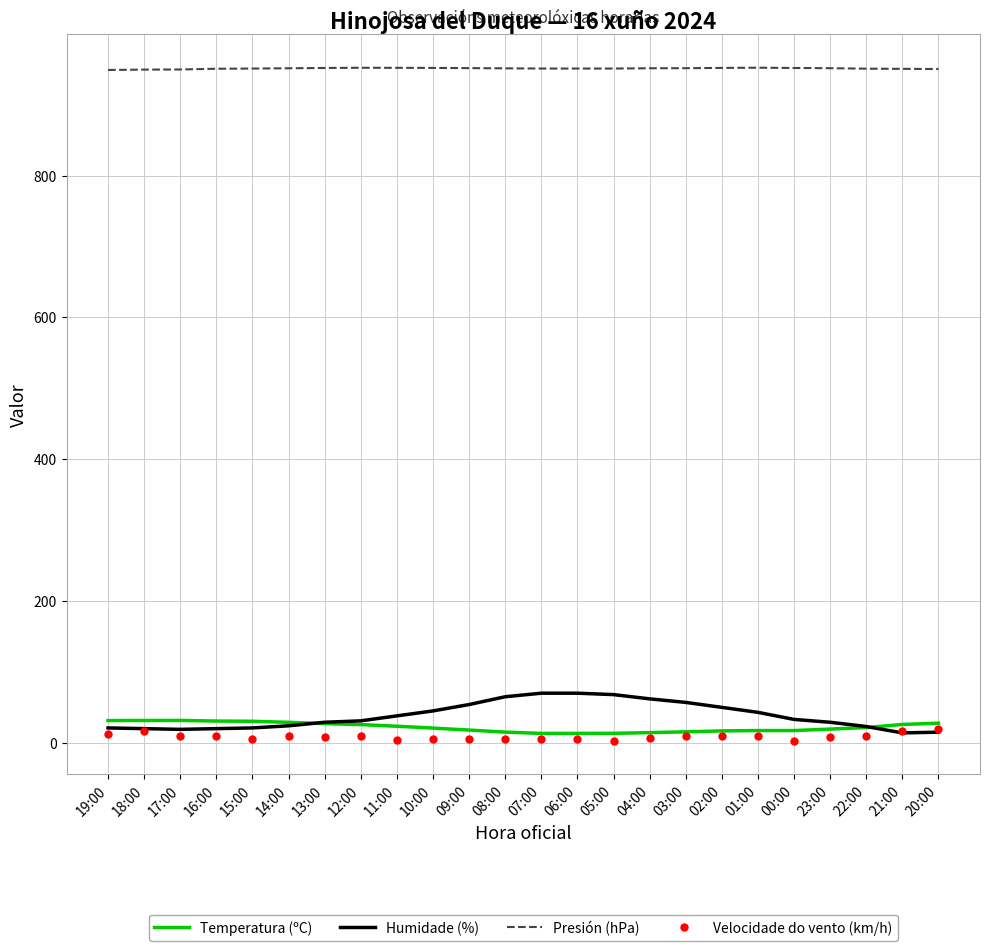

Is it true that Velocidade do vento (km/h) equals 3.0 at 00:00?

True